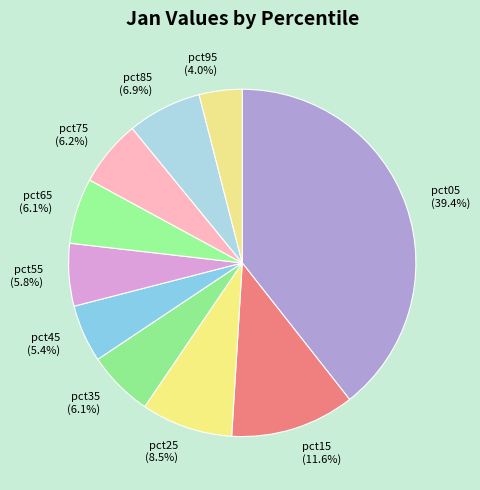

Is there a majority slice in this chart?

No